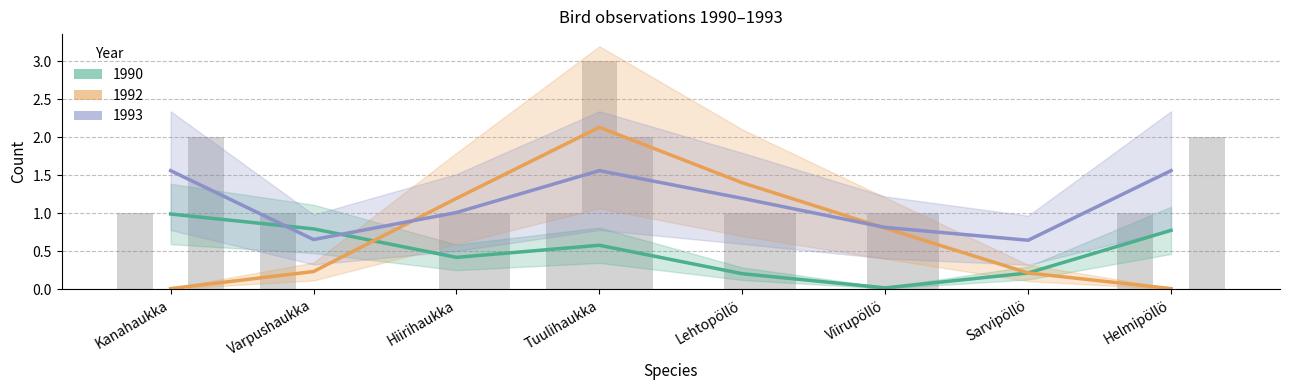

Which label corresponds to the largest value in the chart?

Tuulihaukka